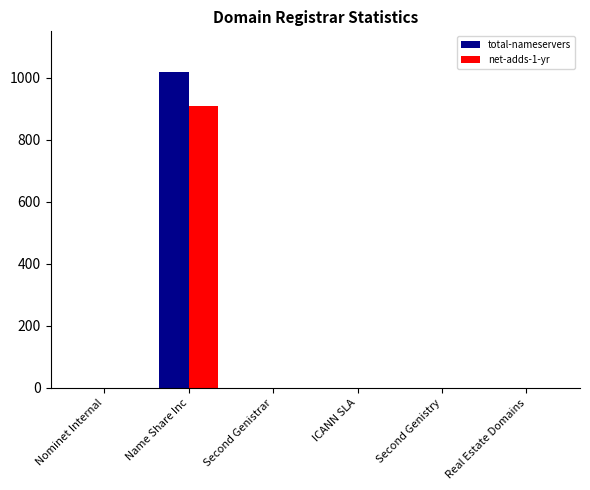

Reading right to left, extract all data points from this chart.

total-nameservers: Real Estate Domains=0	Second Genistry=0	ICANN SLA=0	Second Genistrar=0	Name Share Inc=1020	Nominet Internal=0
net-adds-1-yr: Real Estate Domains=0	Second Genistry=0	ICANN SLA=0	Second Genistrar=0	Name Share Inc=909	Nominet Internal=0